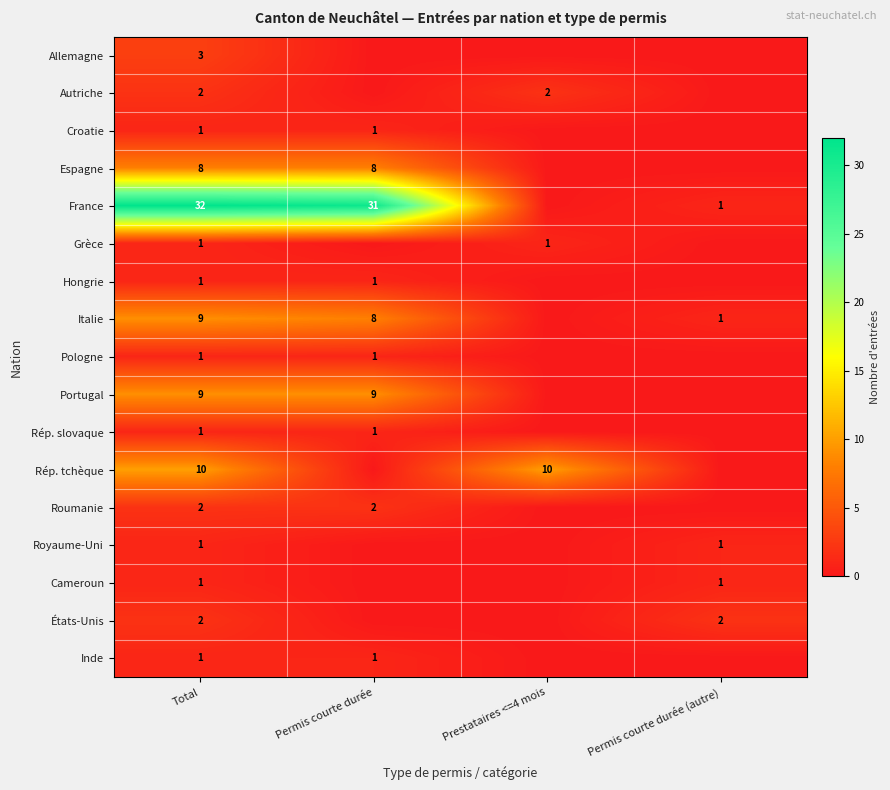

Is it true that Autriche equals 2 at Prestataires <=4 mois?

True